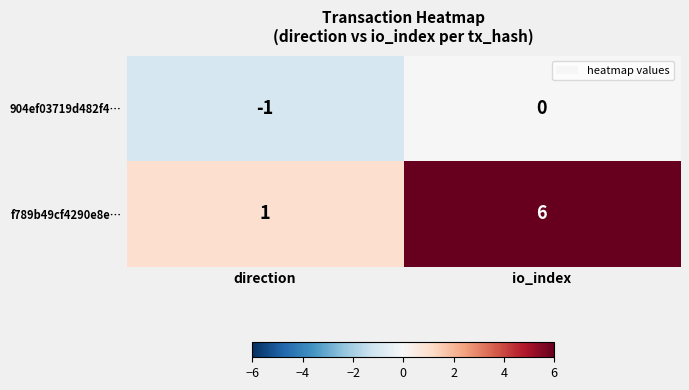

Which category has the lowest value in the 904ef03719d482f4… series?

direction